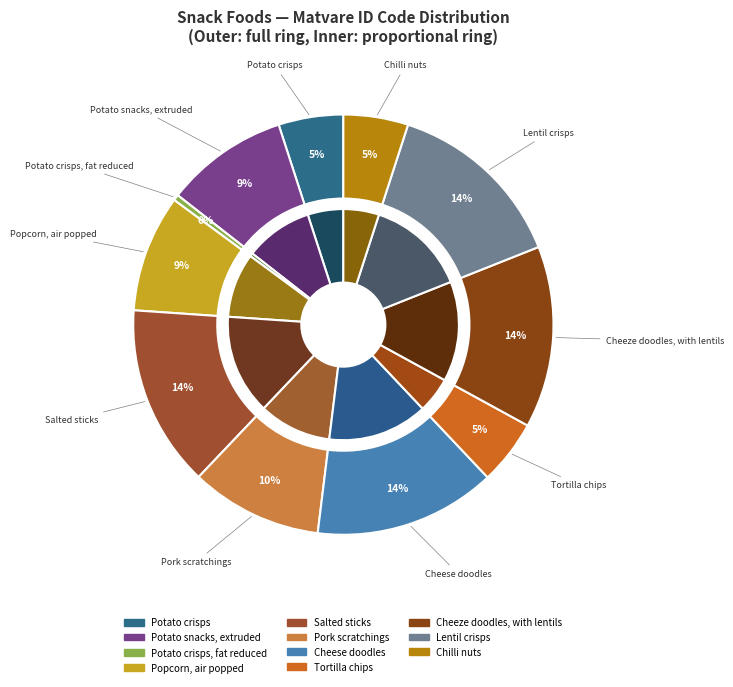

How many segments does this pie chart have?

11